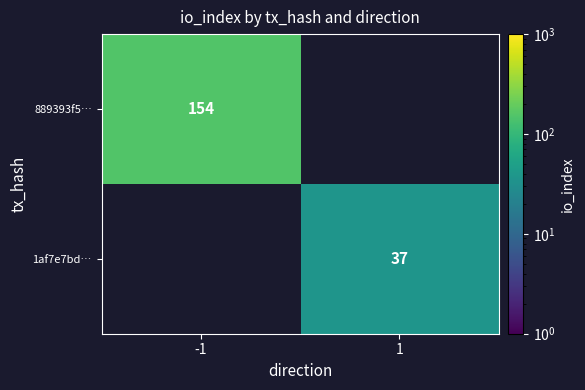

Is it true that 889393f5… equals 154 at -1?

True